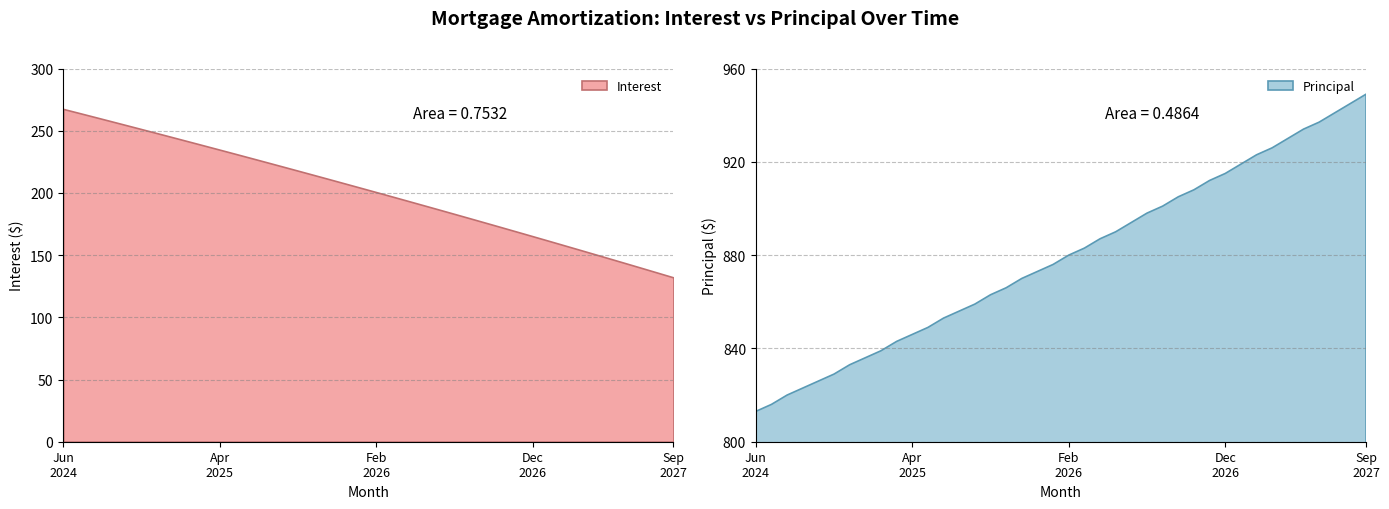

True or false: Principal and Interest intersect in this chart.

False